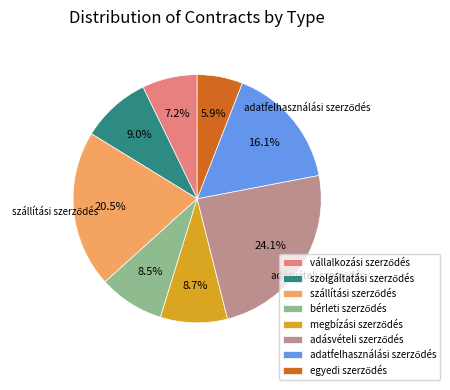

Does any single category account for the majority?

No